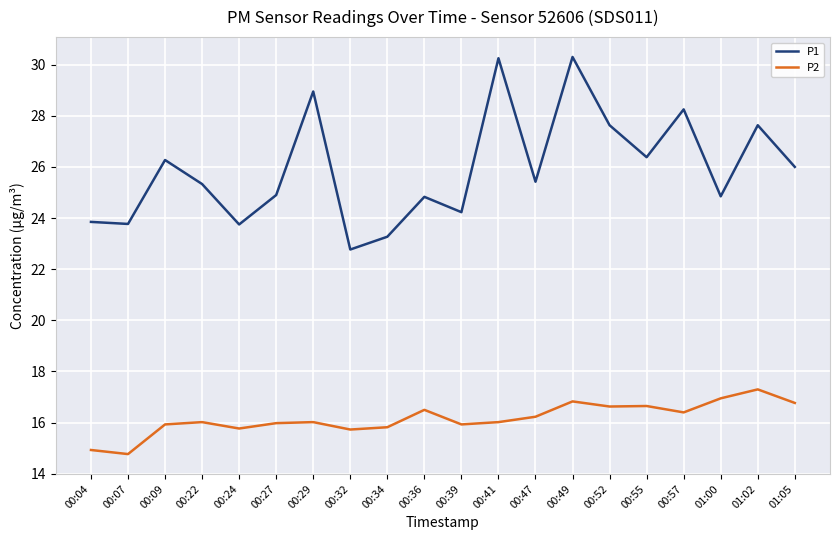

What is the highest value of the P2 series?

17.3